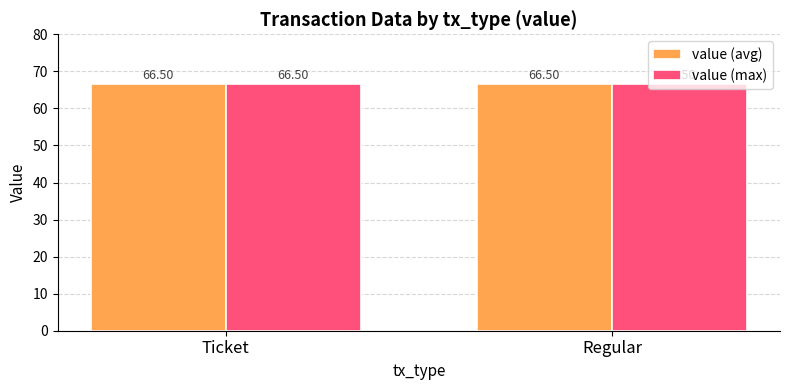

Does the chart contain stacked bars?

No